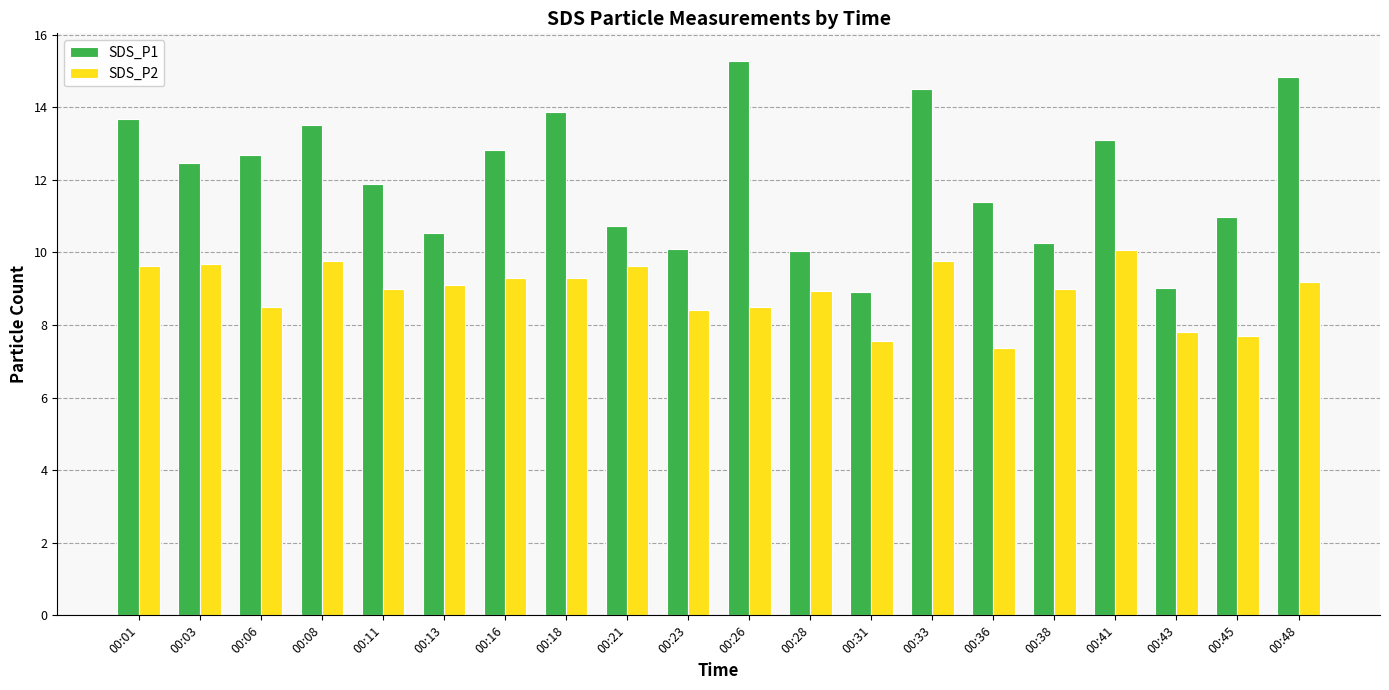

The SDS_P1 series shows 21.5 at 00:41. True or false?

False